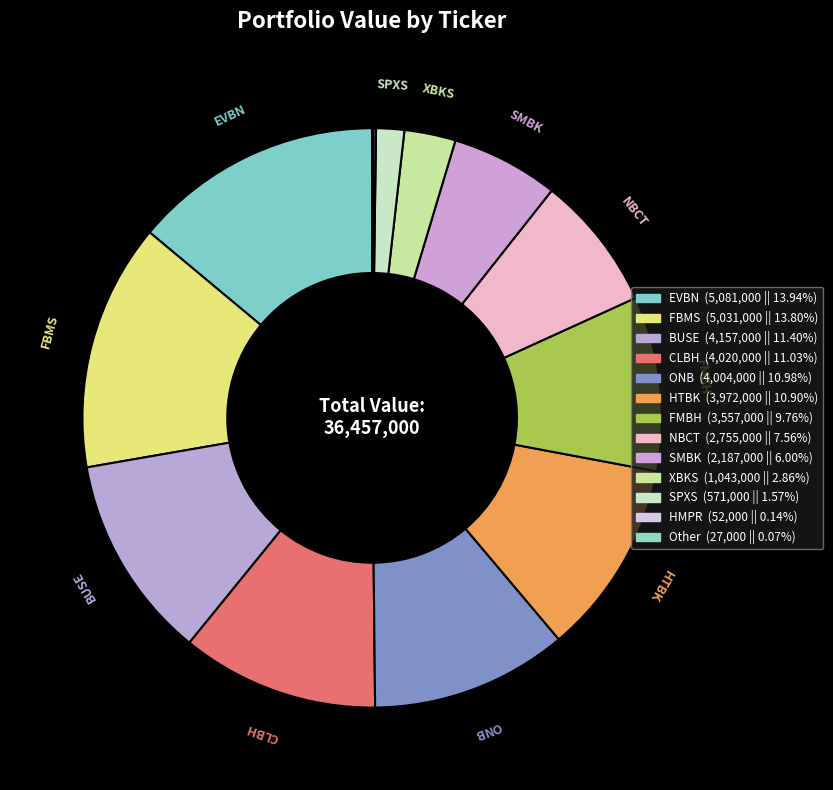

Is there any slice that represents more than half of the pie?

No